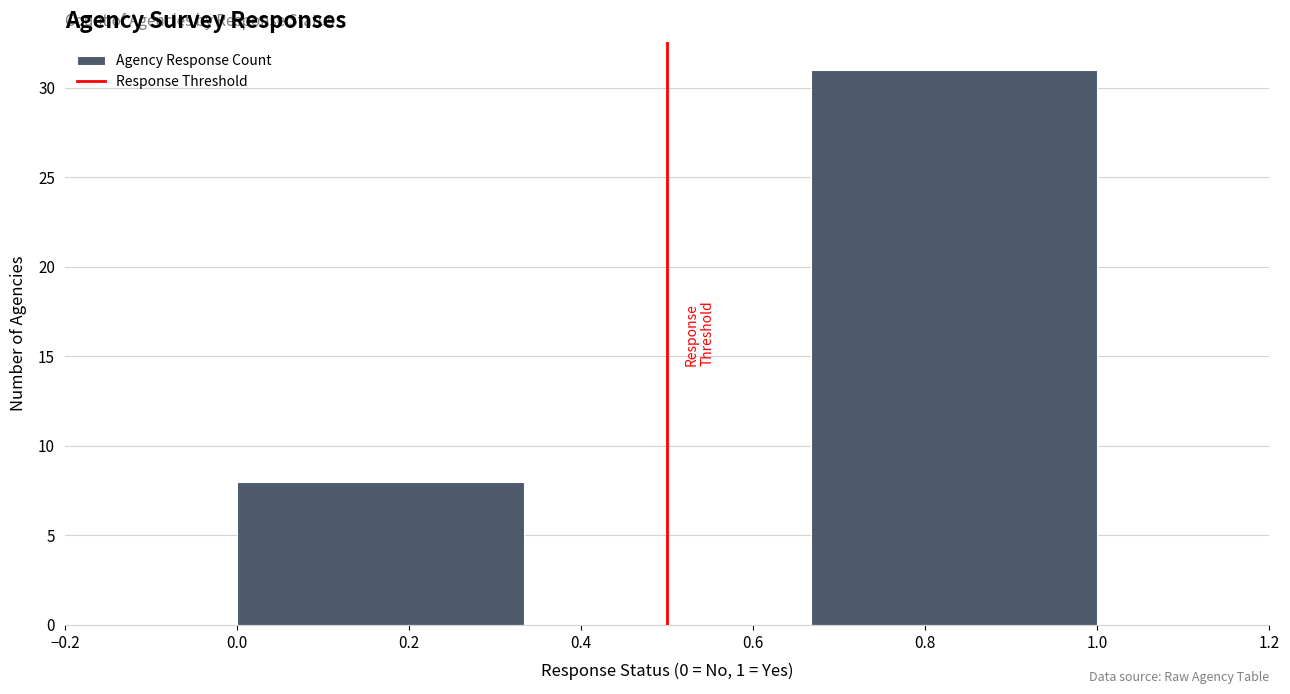

Reading left to right, transcribe this chart: for each bar, give the range it covers on the x-axis and its height. Neither the bar edges nor the heights are printed on the chart, so give them approximately, as read against the axes.

0.00 to 0.34: 8
0.34 to 0.66: 0
0.66 to 1.00: 31